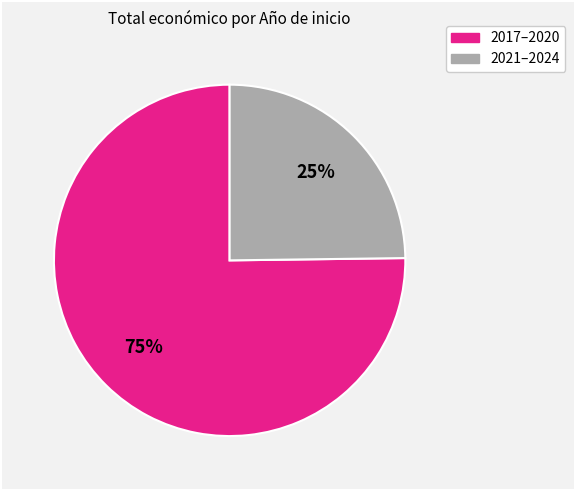

To the nearest percent, what is the difference between the largest and smallest slice percentages?

50%